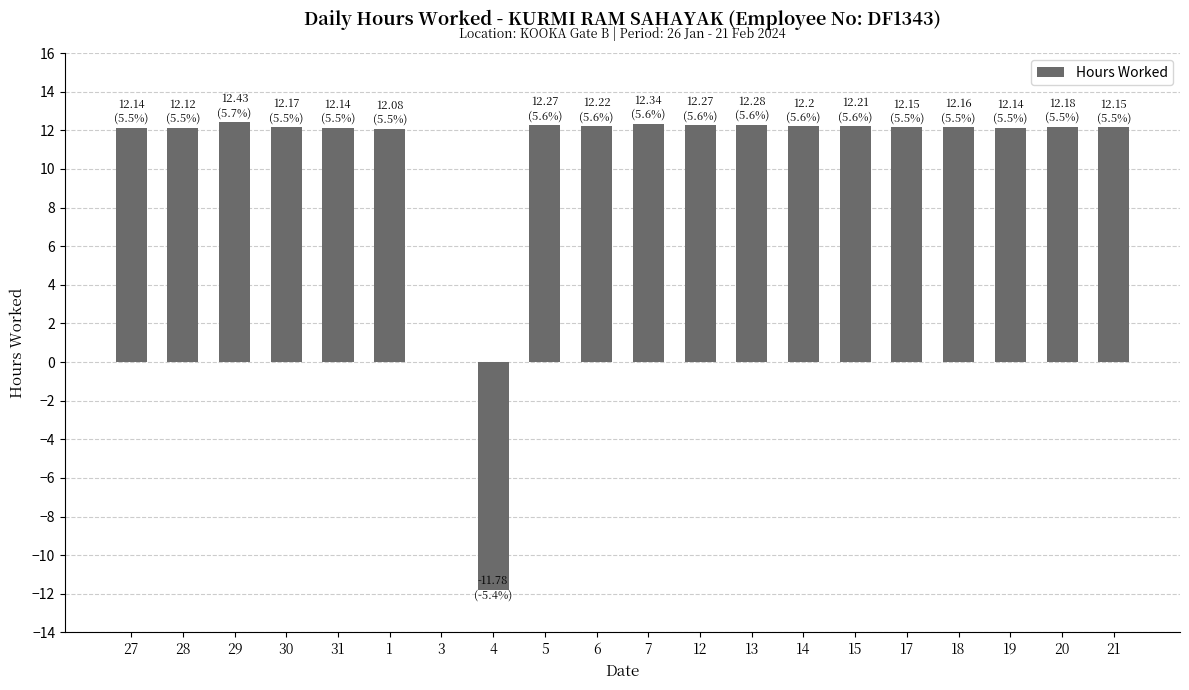

True or false: the data shows 12.3 at 5.

True